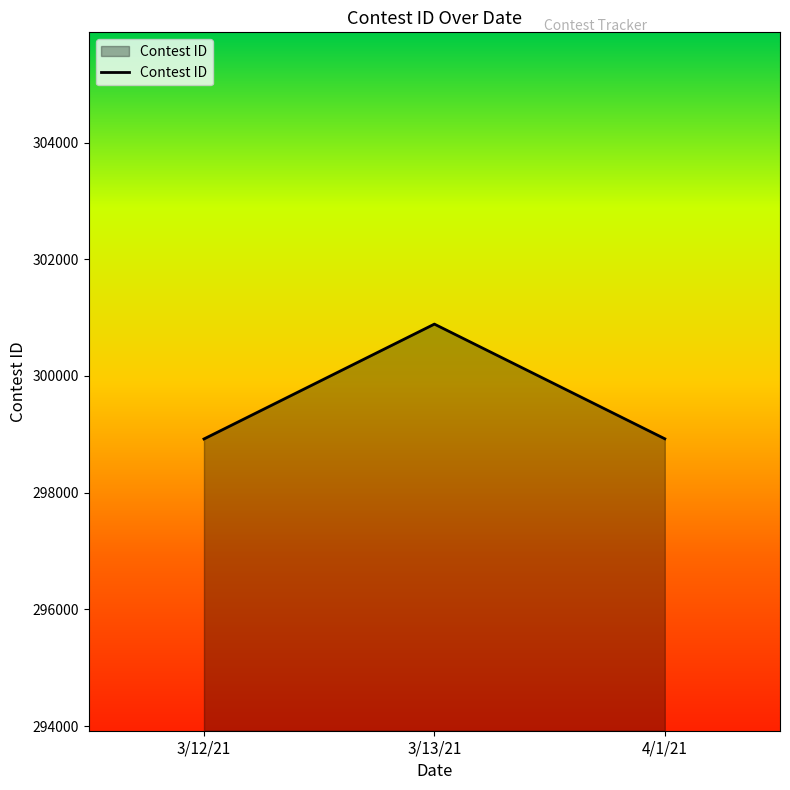

Where is the data nearest to the value 299904?

4/1/21